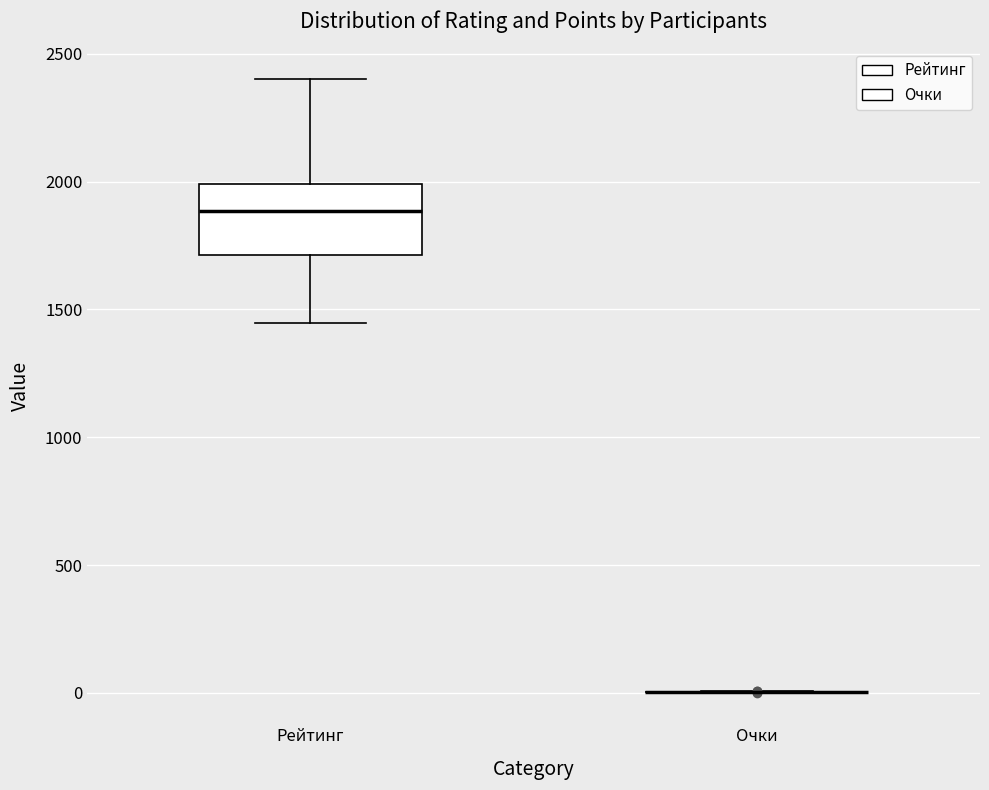

Reading left to right, transcribe this box plot: for each box, give where its median line is, the range the box spans, and where its two whiskers end, as read against the y-axis. The values are not printed on the chart, so give them approximately, as read against the axis.

Рейтинг: median 1900, box 1700 to 2000, whiskers 1450 to 2400
Очки: box collapsed to a line at 0, whiskers 0 to 0